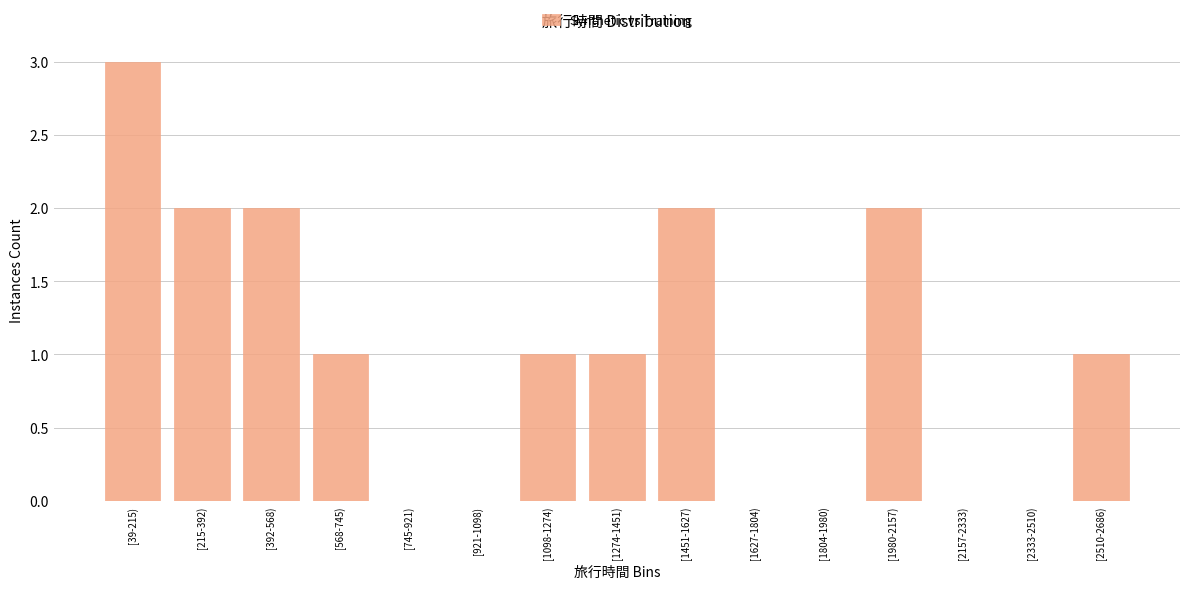

Reading left to right, extract all data points from this chart.

[39-215)=3	[215-392)=2	[392-568)=2	[568-745)=1	[745-921)=0	[921-1098)=0	[1098-1274)=1	[1274-1451)=1	[1451-1627)=2	[1627-1804)=0	[1804-1980)=0	[1980-2157)=2	[2157-2333)=0	[2333-2510)=0	[2510-2686)=1